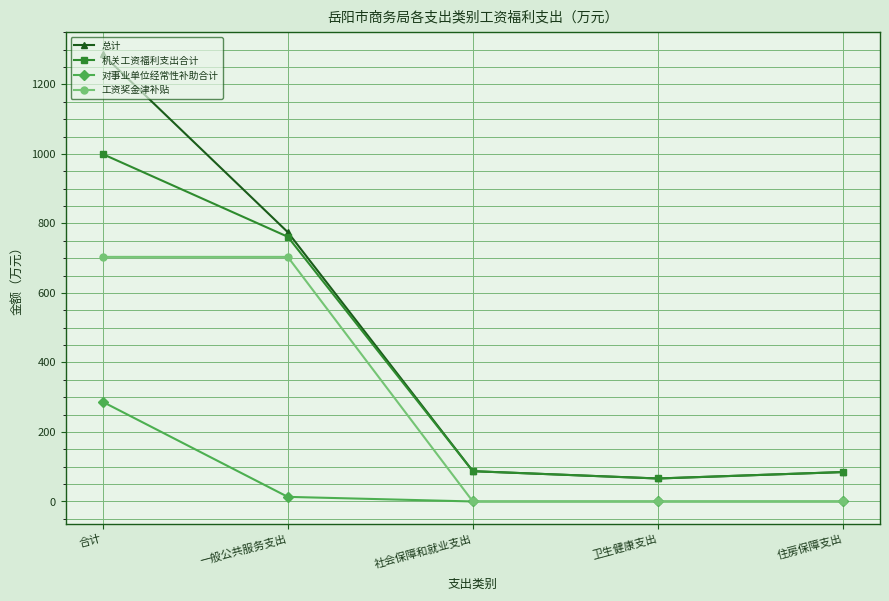

True or false: 对事业单位经常性补助合计 has more than 1 interior local peaks.

False